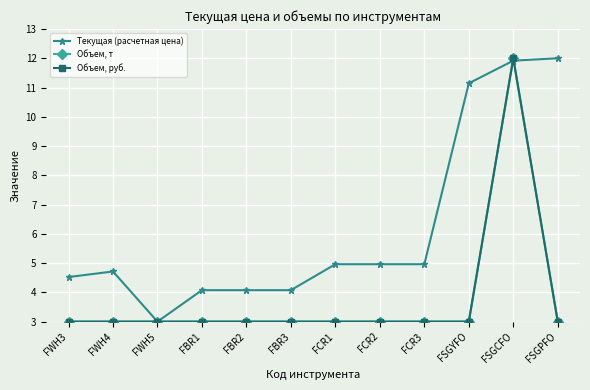

The Текущая (расчетная цена) series shows 11.9 at FSGCFO. True or false?

True